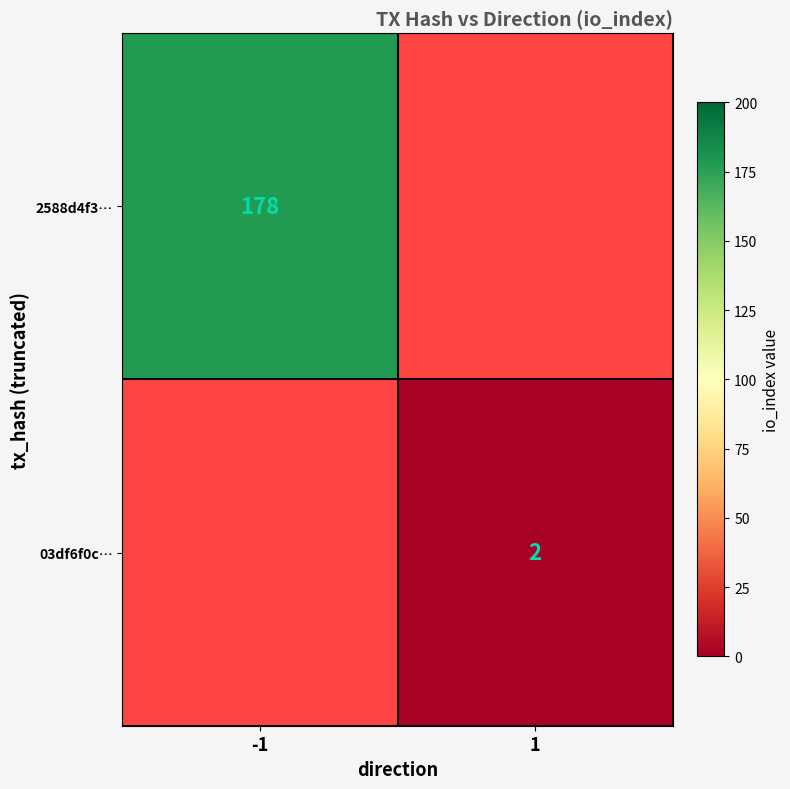

Is the value of 03df6f0c… at 1 greater than the value of 2588d4f3… at -1?

No